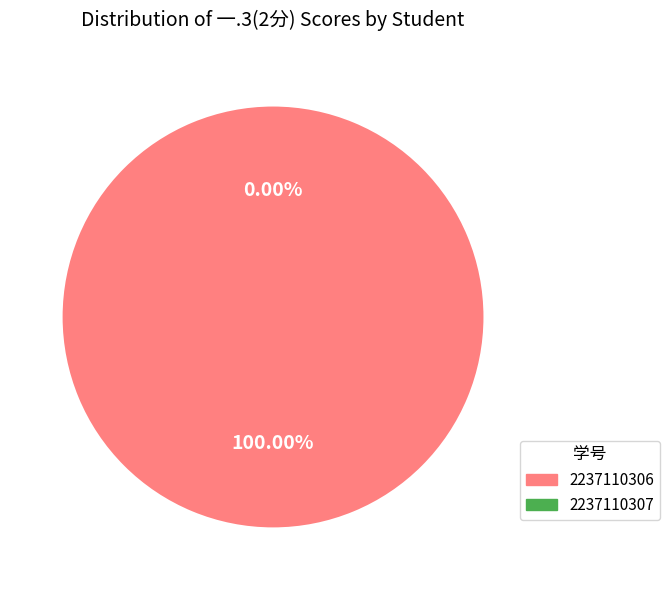

To the nearest percent, what is the average slice percentage?

50%